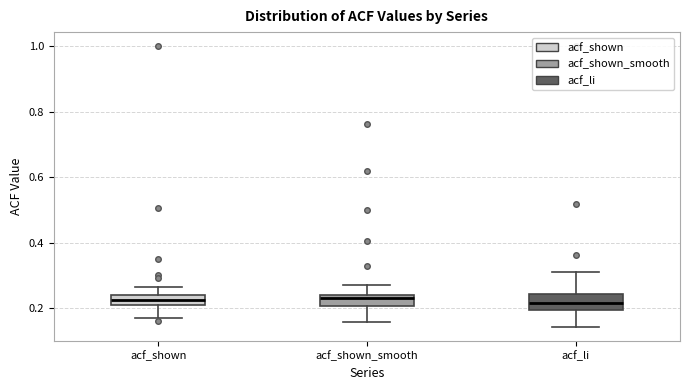

Reading left to right, transcribe this box plot: for each box, give where its median line is, the range the box spans, and where its two whiskers end, as read against the y-axis. The values are not printed on the chart, so give them approximately, as read against the axis.

acf_shown: median 0.22 (inside the box), box 0.22 to 0.24, whiskers 0.16 to 0.26
acf_shown_smooth: median 0.24 (just below the box's upper edge), box 0.20 to 0.24, whiskers 0.16 to 0.28
acf_li: median 0.22, box 0.20 to 0.24, whiskers 0.14 to 0.32